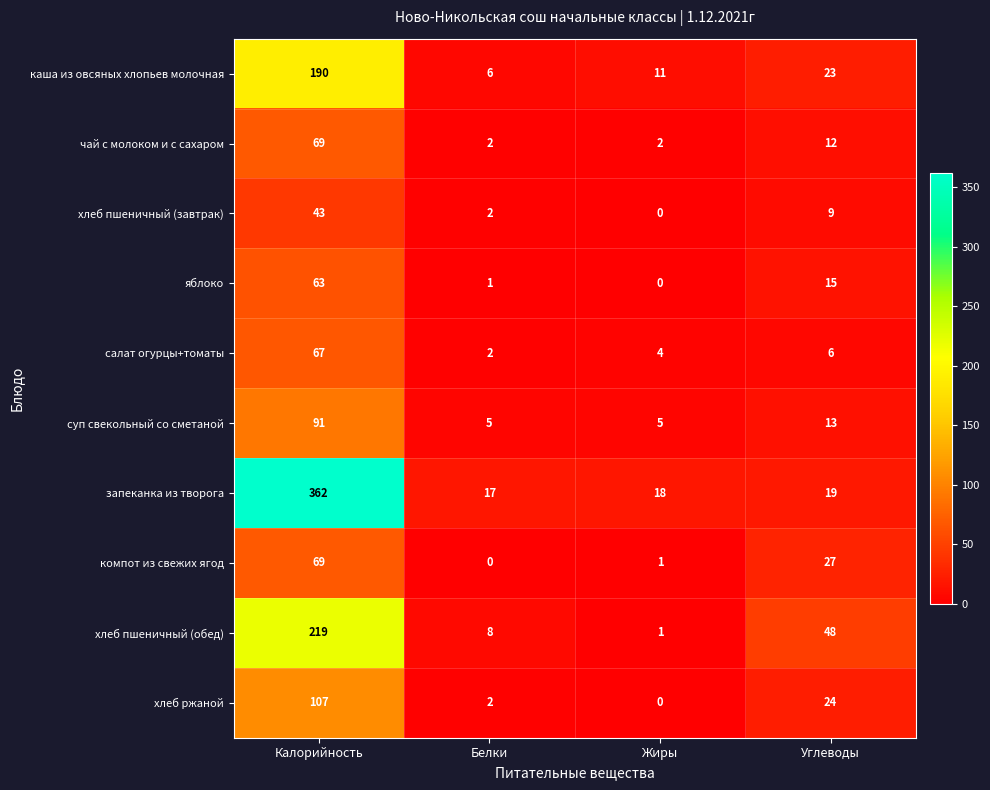

Which category has the highest value across all series?

Калорийность